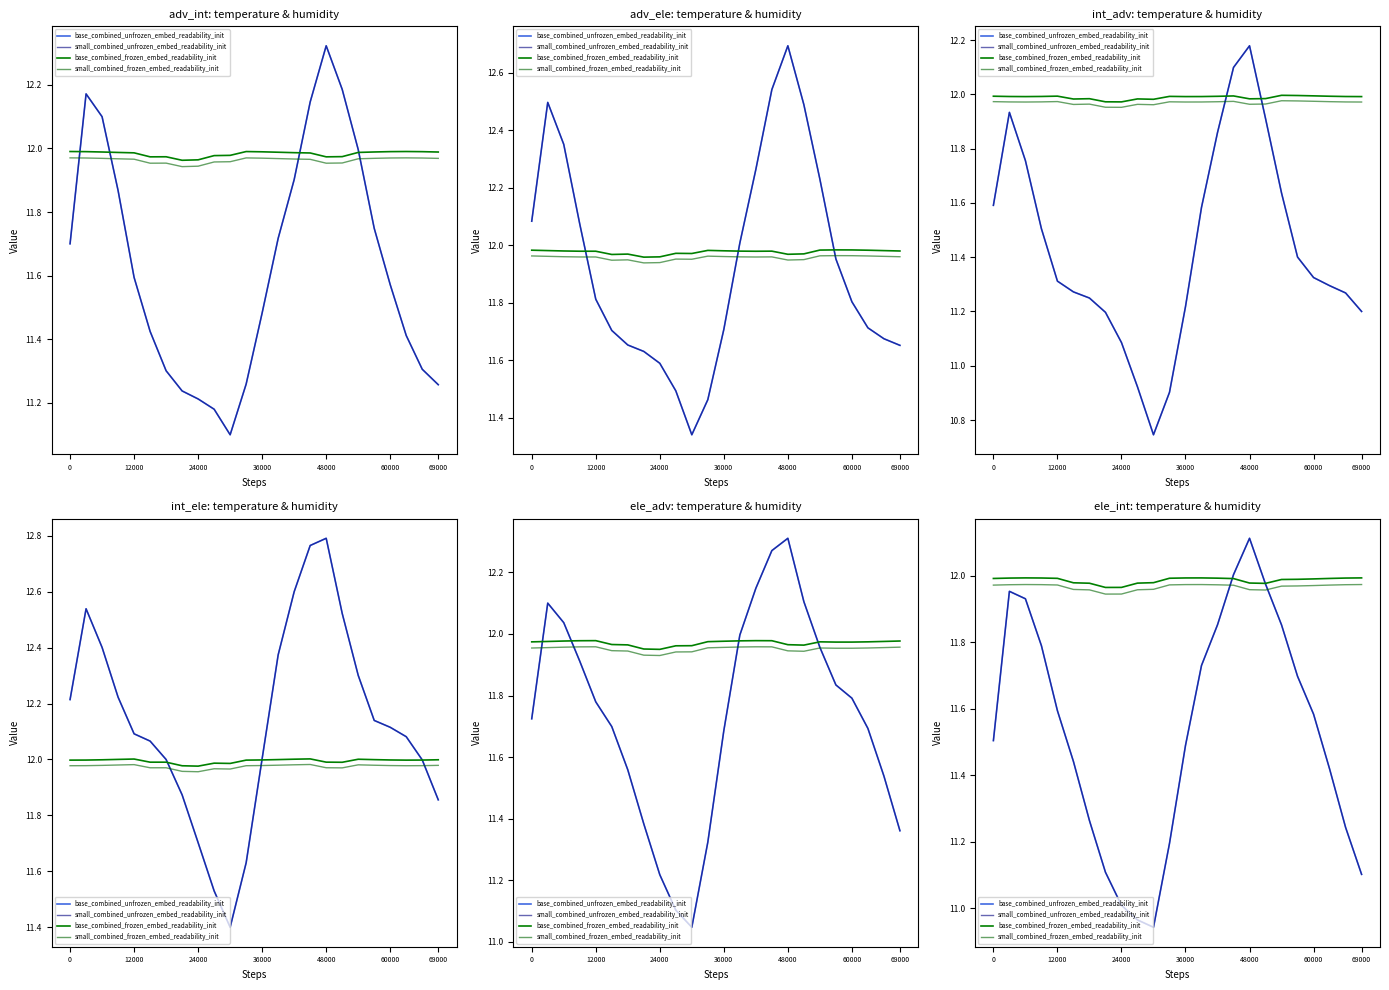

At which category does the chart reach its minimum across all series?

10